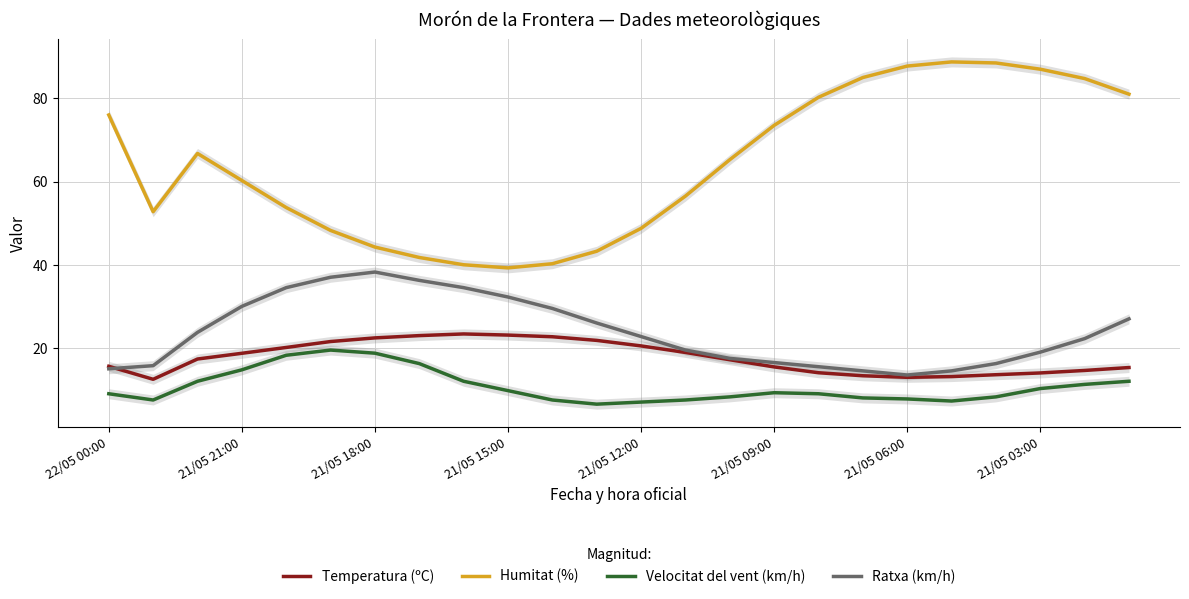

True or false: Velocitat del vent (km/h) and Ratxa (km/h) cross at least once.

False